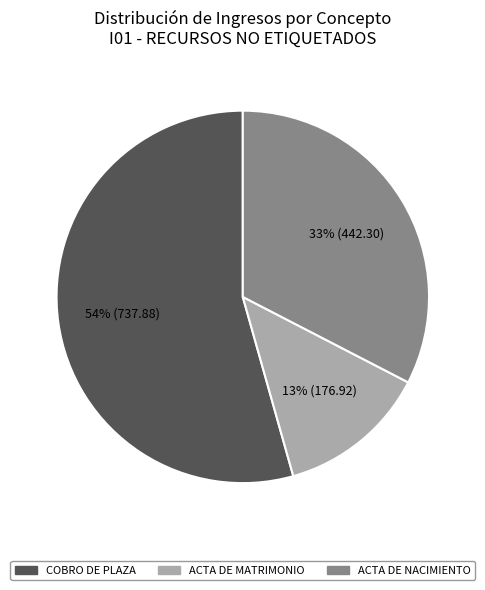

Is there any slice that represents more than half of the pie?

Yes